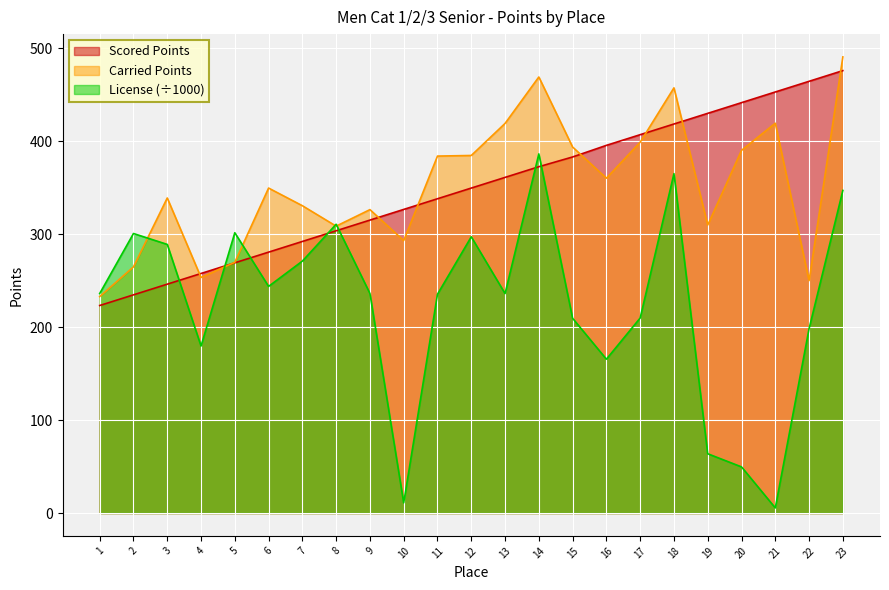

Reading right to left, list all the values displayed in this chart.

Scored Points: 23=475.9	22=464.4	21=452.9	20=441.4	19=429.9	18=418.4	17=407.0	16=395.5	15=383.0	14=372.5	13=361.0	12=349.6	11=338.1	10=326.6	9=315.1	8=303.6	7=292.1	6=280.6	5=269.2	4=257.7	3=246.2	2=234.7	1=223.2
Carried Points: 23=490.6	22=250.0	21=419.3	20=390.1	19=309.8	18=457.3	17=398.9	16=360.2	15=393.7	14=469.0	13=419.1	12=384.6	11=383.9	10=293.1	9=326.4	8=308.6	7=330.6	6=349.6	5=269.7	4=253.4	3=338.9	2=264.8	1=232.8
License: 23=347.0	22=198.3	21=5.5	20=49.7	19=63.8	18=365.1	17=209.8	16=165.5	15=209.5	14=386.3	13=236.1	12=297.1	11=235.4	10=11.0	9=236.2	8=310.6	7=271.0	6=243.8	5=301.5	4=179.7	3=289.0	2=300.7	1=236.1